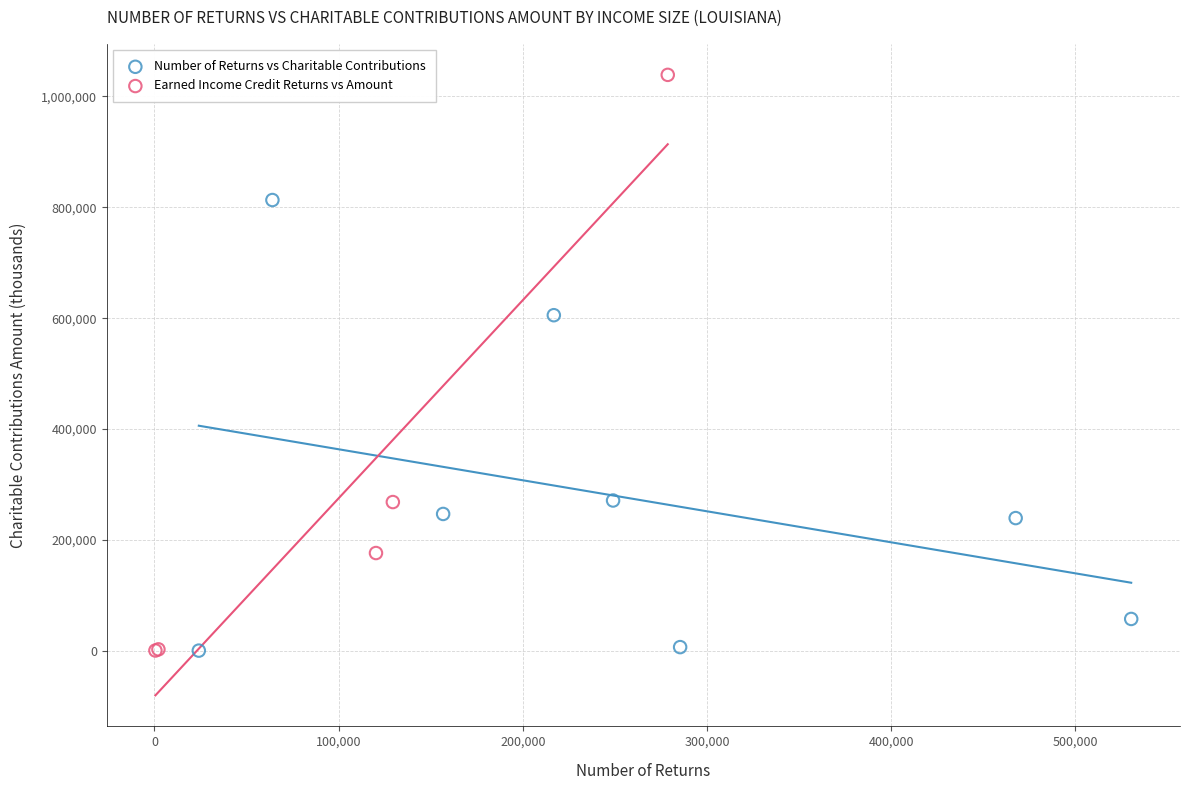

Which series contains the highest Y value?

Earned Income Credit Returns vs Amount